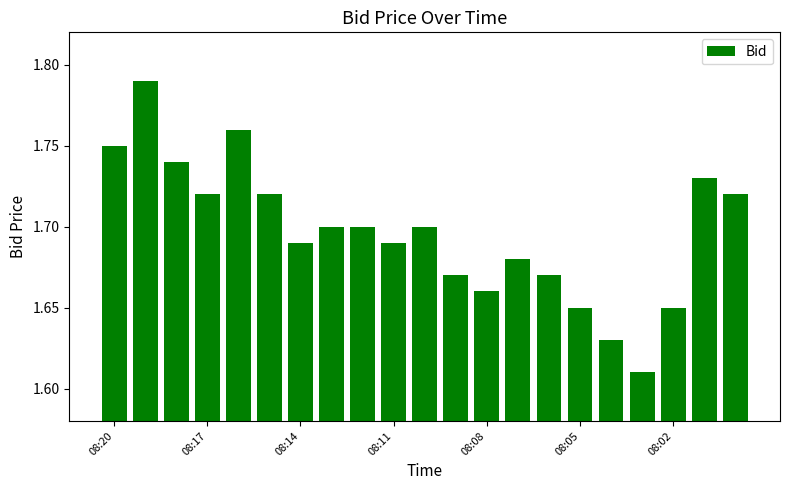

How many values are between 1 and 2?

21